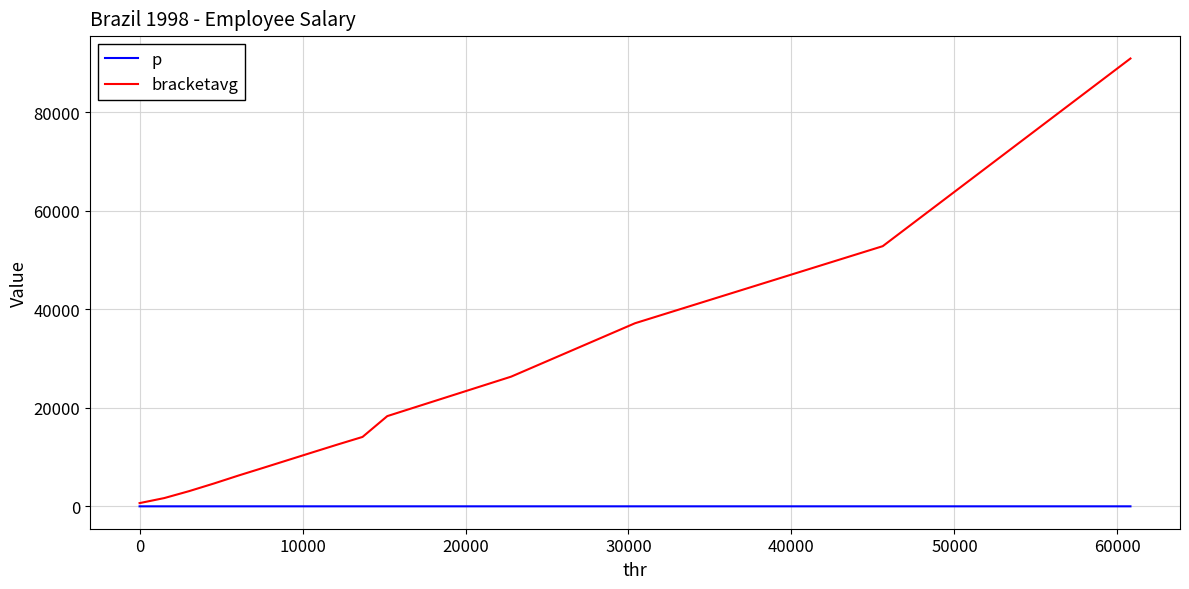

What are all the series names shown in the legend?

p, bracketavg